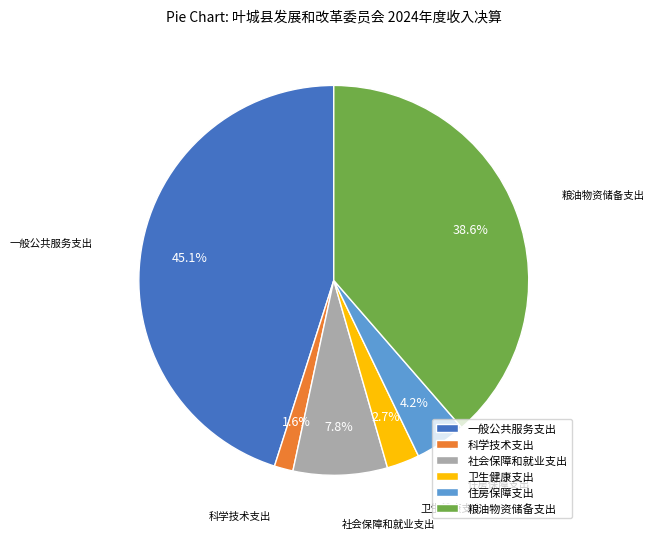

How many slices are in this pie chart?

6